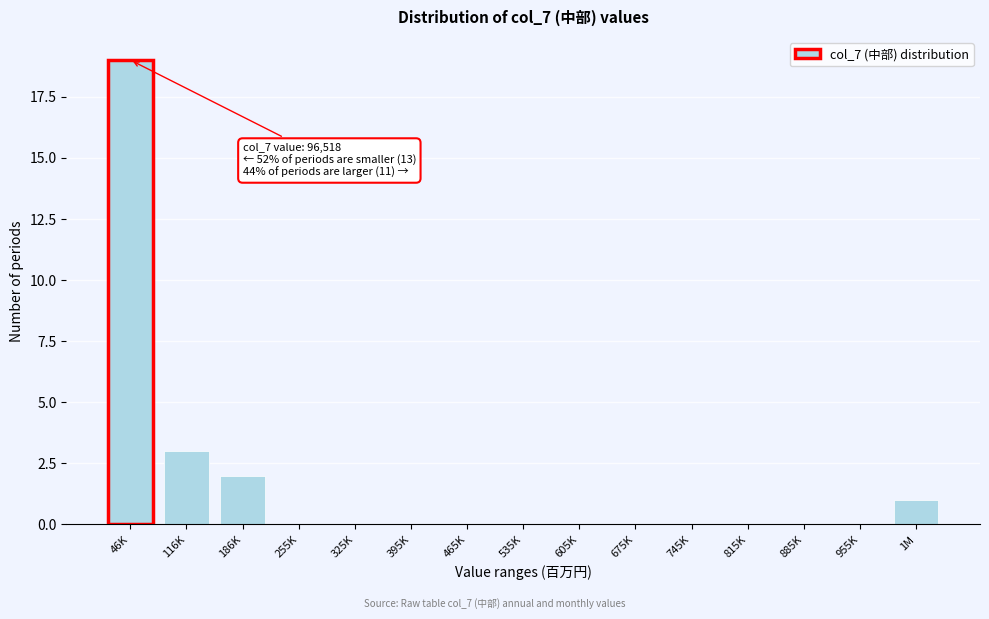

Reading left to right, what are all the values shown in this chart?

46K=19	116K=3	186K=2	255K=0	325K=0	395K=0	465K=0	535K=0	605K=0	675K=0	745K=0	815K=0	885K=0	955K=0	1M=1